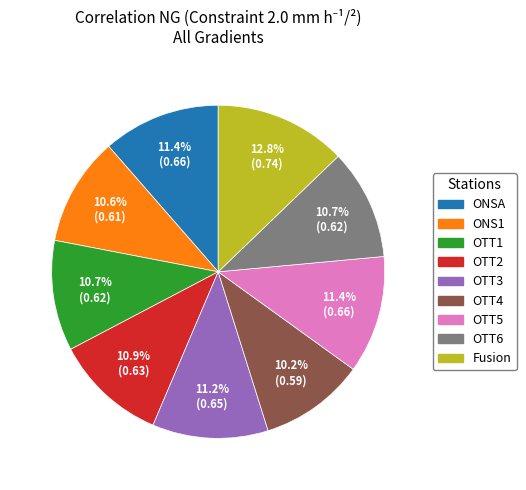

The OTT5 slice represents 26% of the pie. True or false?

False